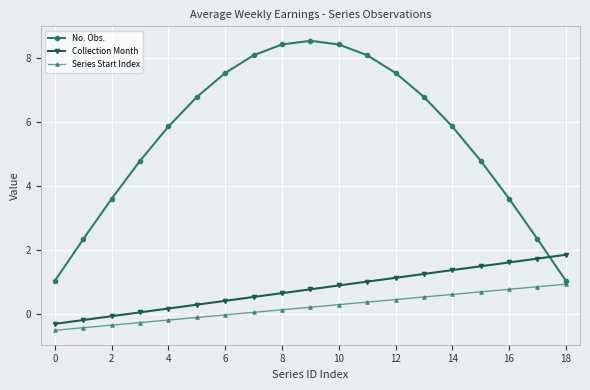

What is the maximum value shown in the chart?

8.6